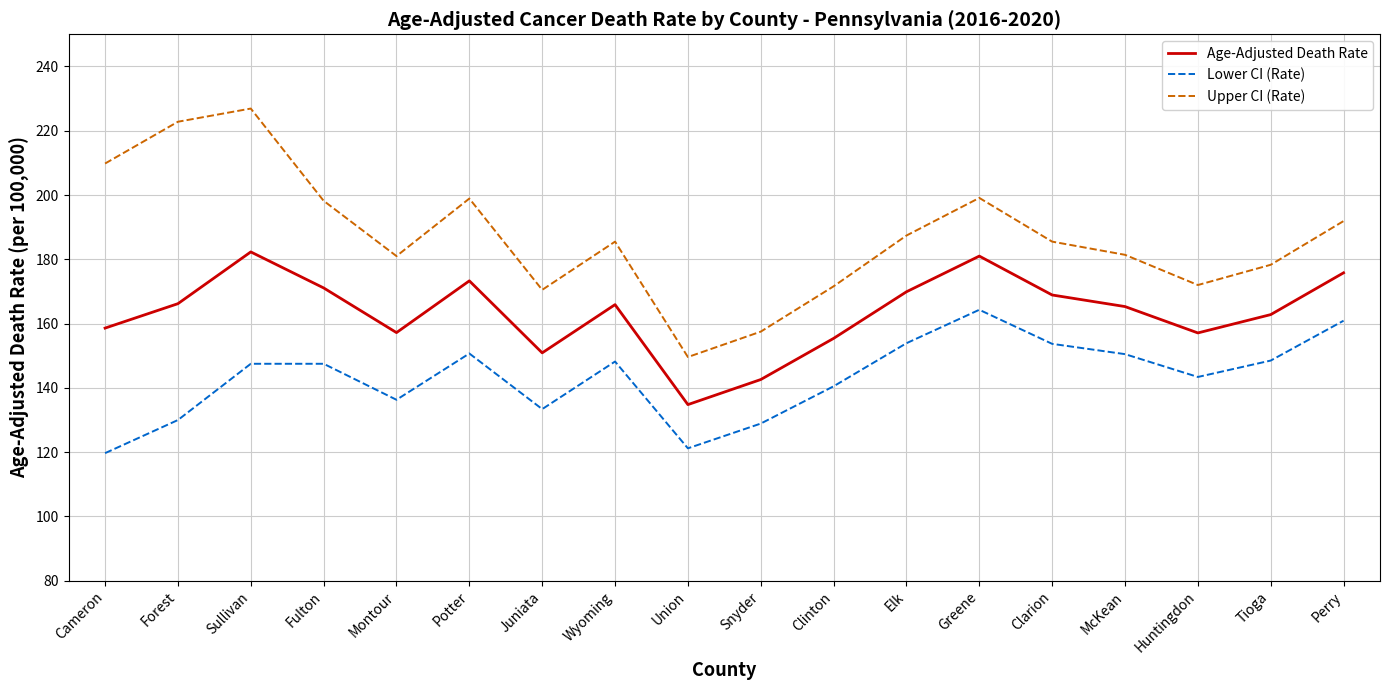

Which category has the lowest value in the Lower CI (Rate) series?

Cameron